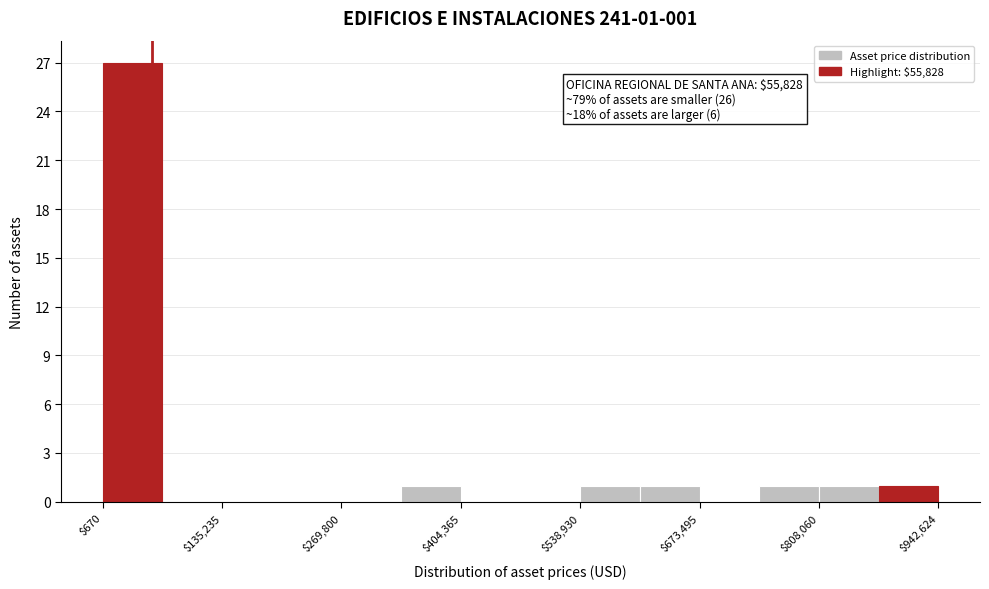

Around what value on the x-axis is the tallest bar? Give the approximate position of its centre, as read against the axis.

40000